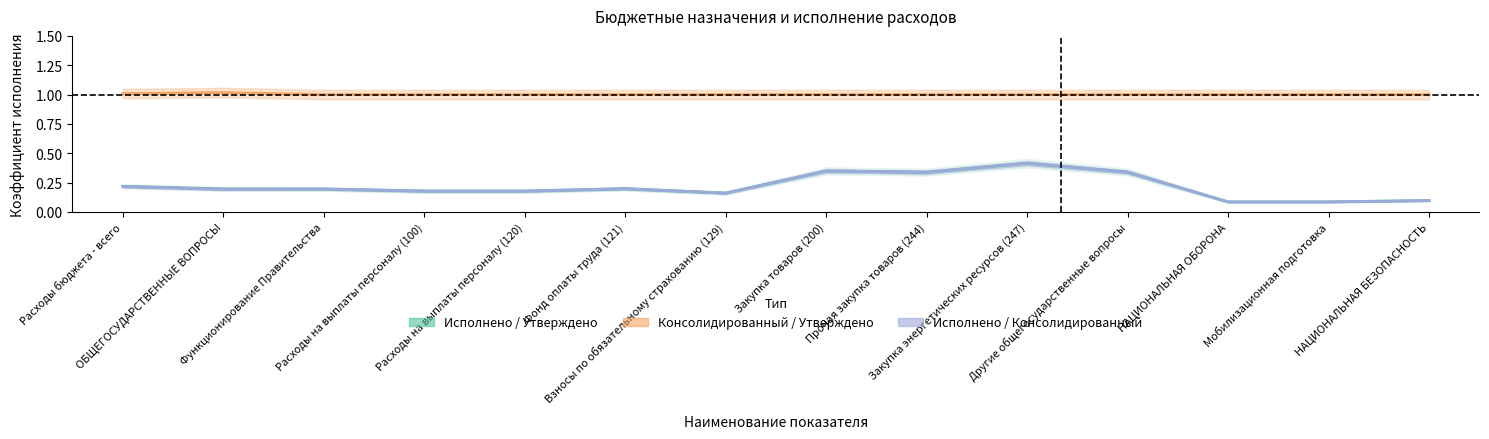

The value of Исполнено / Утверждено at Функционирование Правительства is 0.2. True or false?

True